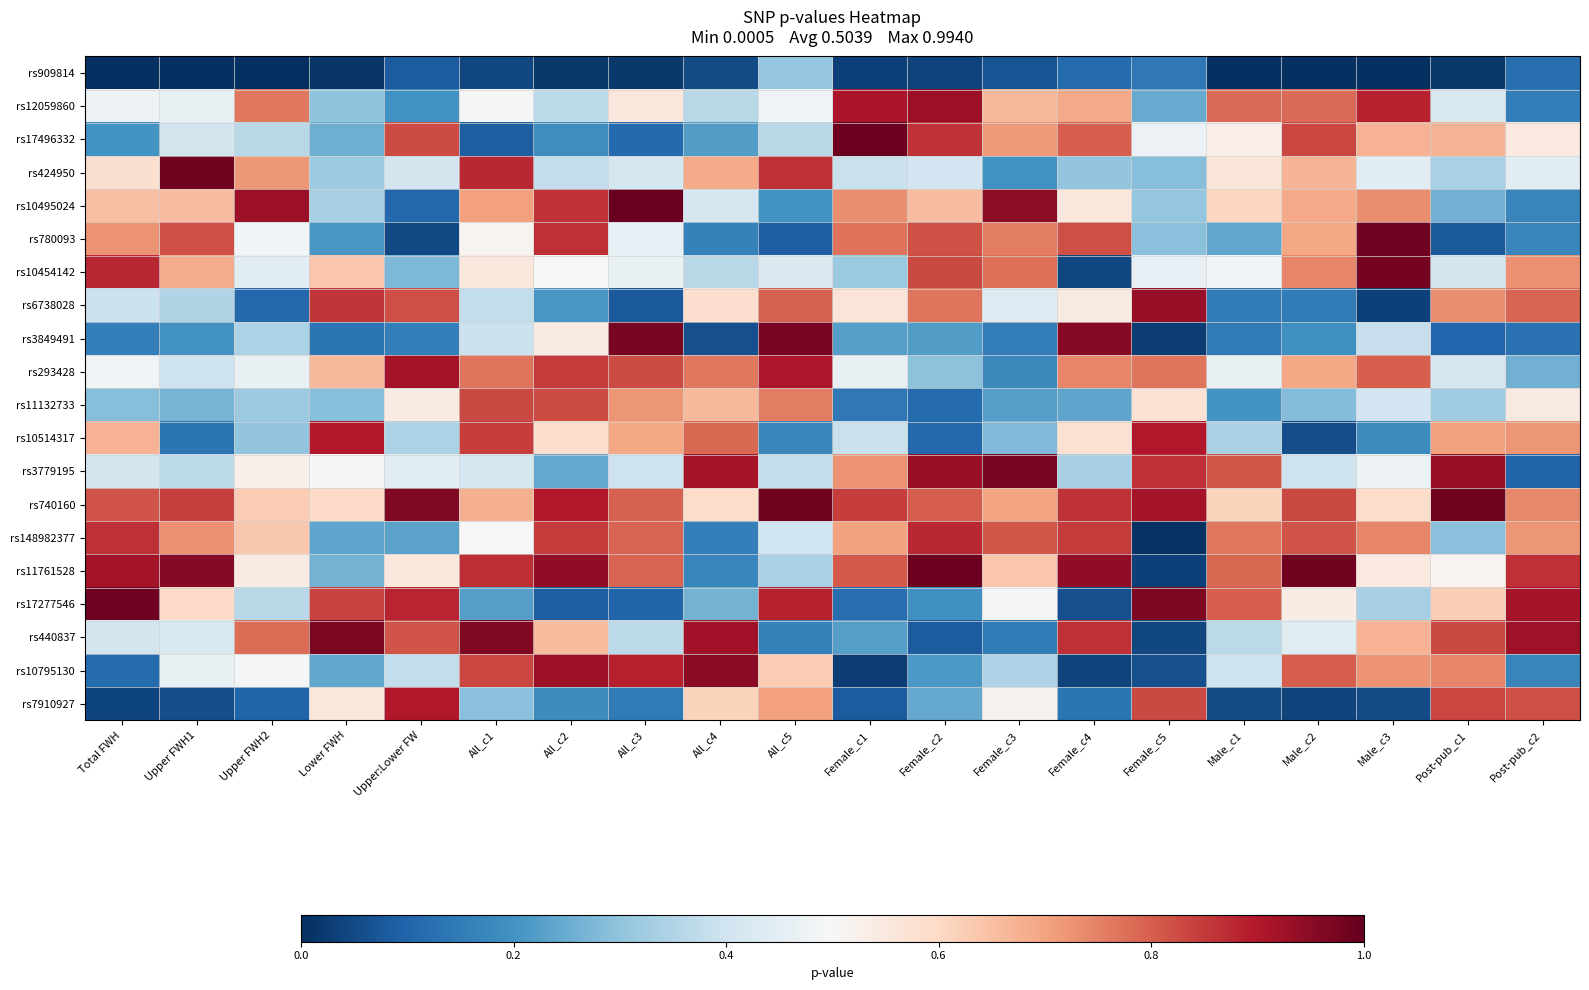

Reading left to right, transcribe all the data shown in this chart.

rs909814: Total FWH=0.0	Upper FWH1=0.0	Upper FWH2=0.0	Lower FWH=0.0	Upper:Lower FW=0.1	All_c1=0.0	All_c2=0.0	All_c3=0.0	All_c4=0.1	All_c5=0.3	Female_c1=0.0	Female_c2=0.0	Female_c3=0.1	Female_c4=0.1	Female_c5=0.1	Male_c1=0.0	Male_c2=0.0	Male_c3=0.0	Post-pub_c1=0.0	Post-pub_c2=0.1
rs12059860: Total FWH=0.5	Upper FWH1=0.5	Upper FWH2=0.8	Lower FWH=0.3	Upper:Lower FW=0.2	All_c1=0.5	All_c2=0.4	All_c3=0.6	All_c4=0.4	All_c5=0.5	Female_c1=0.9	Female_c2=0.9	Female_c3=0.7	Female_c4=0.7	Female_c5=0.2	Male_c1=0.8	Male_c2=0.8	Male_c3=0.9	Post-pub_c1=0.4	Post-pub_c2=0.2
rs17496332: Total FWH=0.2	Upper FWH1=0.4	Upper FWH2=0.4	Lower FWH=0.3	Upper:Lower FW=0.8	All_c1=0.1	All_c2=0.2	All_c3=0.1	All_c4=0.2	All_c5=0.4	Female_c1=1.0	Female_c2=0.9	Female_c3=0.7	Female_c4=0.8	Female_c5=0.5	Male_c1=0.5	Male_c2=0.8	Male_c3=0.7	Post-pub_c1=0.7	Post-pub_c2=0.5
rs424950: Total FWH=0.6	Upper FWH1=1.0	Upper FWH2=0.7	Lower FWH=0.3	Upper:Lower FW=0.4	All_c1=0.9	All_c2=0.4	All_c3=0.4	All_c4=0.7	All_c5=0.9	Female_c1=0.4	Female_c2=0.4	Female_c3=0.2	Female_c4=0.3	Female_c5=0.3	Male_c1=0.6	Male_c2=0.7	Male_c3=0.4	Post-pub_c1=0.3	Post-pub_c2=0.4
rs10495024: Total FWH=0.7	Upper FWH1=0.7	Upper FWH2=0.9	Lower FWH=0.3	Upper:Lower FW=0.1	All_c1=0.7	All_c2=0.9	All_c3=1.0	All_c4=0.4	All_c5=0.2	Female_c1=0.7	Female_c2=0.7	Female_c3=0.9	Female_c4=0.6	Female_c5=0.3	Male_c1=0.6	Male_c2=0.7	Male_c3=0.7	Post-pub_c1=0.3	Post-pub_c2=0.2
rs780093: Total FWH=0.7	Upper FWH1=0.8	Upper FWH2=0.5	Lower FWH=0.2	Upper:Lower FW=0.0	All_c1=0.5	All_c2=0.9	All_c3=0.5	All_c4=0.2	All_c5=0.1	Female_c1=0.8	Female_c2=0.8	Female_c3=0.8	Female_c4=0.8	Female_c5=0.3	Male_c1=0.2	Male_c2=0.7	Male_c3=1.0	Post-pub_c1=0.1	Post-pub_c2=0.2
rs10454142: Total FWH=0.9	Upper FWH1=0.7	Upper FWH2=0.4	Lower FWH=0.6	Upper:Lower FW=0.3	All_c1=0.6	All_c2=0.5	All_c3=0.5	All_c4=0.4	All_c5=0.4	Female_c1=0.3	Female_c2=0.8	Female_c3=0.8	Female_c4=0.0	Female_c5=0.5	Male_c1=0.5	Male_c2=0.7	Male_c3=1.0	Post-pub_c1=0.4	Post-pub_c2=0.7
rs6738028: Total FWH=0.4	Upper FWH1=0.3	Upper FWH2=0.1	Lower FWH=0.9	Upper:Lower FW=0.8	All_c1=0.4	All_c2=0.2	All_c3=0.1	All_c4=0.6	All_c5=0.8	Female_c1=0.6	Female_c2=0.8	Female_c3=0.4	Female_c4=0.5	Female_c5=0.9	Male_c1=0.2	Male_c2=0.1	Male_c3=0.0	Post-pub_c1=0.7	Post-pub_c2=0.8
rs3849491: Total FWH=0.2	Upper FWH1=0.2	Upper FWH2=0.3	Lower FWH=0.1	Upper:Lower FW=0.2	All_c1=0.4	All_c2=0.5	All_c3=1.0	All_c4=0.1	All_c5=1.0	Female_c1=0.2	Female_c2=0.2	Female_c3=0.2	Female_c4=1.0	Female_c5=0.0	Male_c1=0.1	Male_c2=0.2	Male_c3=0.4	Post-pub_c1=0.1	Post-pub_c2=0.1
rs293428: Total FWH=0.5	Upper FWH1=0.4	Upper FWH2=0.5	Lower FWH=0.7	Upper:Lower FW=0.9	All_c1=0.8	All_c2=0.9	All_c3=0.8	All_c4=0.8	All_c5=0.9	Female_c1=0.5	Female_c2=0.3	Female_c3=0.2	Female_c4=0.7	Female_c5=0.8	Male_c1=0.5	Male_c2=0.7	Male_c3=0.8	Post-pub_c1=0.4	Post-pub_c2=0.3
rs11132733: Total FWH=0.3	Upper FWH1=0.3	Upper FWH2=0.3	Lower FWH=0.3	Upper:Lower FW=0.5	All_c1=0.8	All_c2=0.8	All_c3=0.7	All_c4=0.7	All_c5=0.8	Female_c1=0.1	Female_c2=0.1	Female_c3=0.2	Female_c4=0.2	Female_c5=0.6	Male_c1=0.2	Male_c2=0.3	Male_c3=0.4	Post-pub_c1=0.3	Post-pub_c2=0.5
rs10514317: Total FWH=0.7	Upper FWH1=0.1	Upper FWH2=0.3	Lower FWH=0.9	Upper:Lower FW=0.3	All_c1=0.8	All_c2=0.6	All_c3=0.7	All_c4=0.8	All_c5=0.2	Female_c1=0.4	Female_c2=0.1	Female_c3=0.3	Female_c4=0.6	Female_c5=0.9	Male_c1=0.3	Male_c2=0.1	Male_c3=0.2	Post-pub_c1=0.7	Post-pub_c2=0.7
rs3779195: Total FWH=0.4	Upper FWH1=0.4	Upper FWH2=0.5	Lower FWH=0.5	Upper:Lower FW=0.4	All_c1=0.4	All_c2=0.2	All_c3=0.4	All_c4=0.9	All_c5=0.4	Female_c1=0.7	Female_c2=0.9	Female_c3=1.0	Female_c4=0.3	Female_c5=0.9	Male_c1=0.8	Male_c2=0.4	Male_c3=0.5	Post-pub_c1=0.9	Post-pub_c2=0.1
rs740160: Total FWH=0.8	Upper FWH1=0.8	Upper FWH2=0.6	Lower FWH=0.6	Upper:Lower FW=1.0	All_c1=0.7	All_c2=0.9	All_c3=0.8	All_c4=0.6	All_c5=1.0	Female_c1=0.8	Female_c2=0.8	Female_c3=0.7	Female_c4=0.9	Female_c5=0.9	Male_c1=0.6	Male_c2=0.8	Male_c3=0.6	Post-pub_c1=1.0	Post-pub_c2=0.7
rs148982377: Total FWH=0.9	Upper FWH1=0.7	Upper FWH2=0.6	Lower FWH=0.2	Upper:Lower FW=0.2	All_c1=0.5	All_c2=0.8	All_c3=0.8	All_c4=0.2	All_c5=0.4	Female_c1=0.7	Female_c2=0.9	Female_c3=0.8	Female_c4=0.9	Female_c5=0.0	Male_c1=0.8	Male_c2=0.8	Male_c3=0.7	Post-pub_c1=0.3	Post-pub_c2=0.7
rs11761528: Total FWH=0.9	Upper FWH1=1.0	Upper FWH2=0.5	Lower FWH=0.3	Upper:Lower FW=0.6	All_c1=0.9	All_c2=0.9	All_c3=0.8	All_c4=0.2	All_c5=0.3	Female_c1=0.8	Female_c2=1.0	Female_c3=0.6	Female_c4=0.9	Female_c5=0.0	Male_c1=0.8	Male_c2=1.0	Male_c3=0.6	Post-pub_c1=0.5	Post-pub_c2=0.9
rs17277546: Total FWH=1.0	Upper FWH1=0.6	Upper FWH2=0.4	Lower FWH=0.8	Upper:Lower FW=0.9	All_c1=0.2	All_c2=0.1	All_c3=0.1	All_c4=0.3	All_c5=0.9	Female_c1=0.1	Female_c2=0.2	Female_c3=0.5	Female_c4=0.1	Female_c5=1.0	Male_c1=0.8	Male_c2=0.5	Male_c3=0.3	Post-pub_c1=0.6	Post-pub_c2=0.9
rs440837: Total FWH=0.4	Upper FWH1=0.4	Upper FWH2=0.8	Lower FWH=1.0	Upper:Lower FW=0.8	All_c1=1.0	All_c2=0.7	All_c3=0.4	All_c4=0.9	All_c5=0.2	Female_c1=0.2	Female_c2=0.1	Female_c3=0.1	Female_c4=0.9	Female_c5=0.0	Male_c1=0.4	Male_c2=0.4	Male_c3=0.7	Post-pub_c1=0.8	Post-pub_c2=0.9
rs10795130: Total FWH=0.1	Upper FWH1=0.5	Upper FWH2=0.5	Lower FWH=0.2	Upper:Lower FW=0.4	All_c1=0.8	All_c2=0.9	All_c3=0.9	All_c4=1.0	All_c5=0.6	Female_c1=0.0	Female_c2=0.2	Female_c3=0.3	Female_c4=0.0	Female_c5=0.1	Male_c1=0.4	Male_c2=0.8	Male_c3=0.7	Post-pub_c1=0.7	Post-pub_c2=0.2
rs7910927: Total FWH=0.0	Upper FWH1=0.1	Upper FWH2=0.1	Lower FWH=0.6	Upper:Lower FW=0.9	All_c1=0.3	All_c2=0.2	All_c3=0.1	All_c4=0.6	All_c5=0.7	Female_c1=0.1	Female_c2=0.2	Female_c3=0.5	Female_c4=0.1	Female_c5=0.8	Male_c1=0.1	Male_c2=0.0	Male_c3=0.1	Post-pub_c1=0.8	Post-pub_c2=0.8